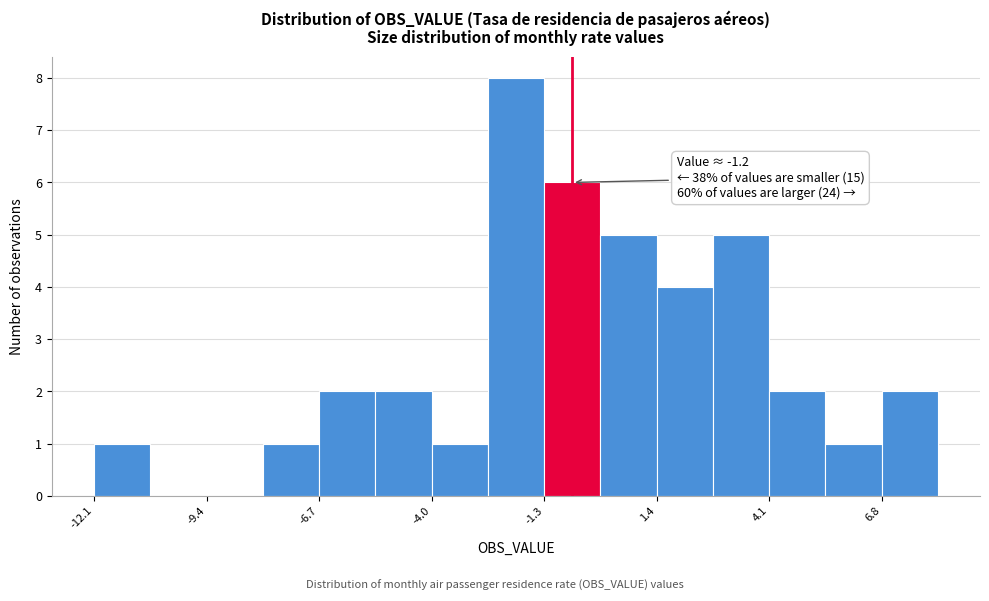

Around what value on the x-axis is the tallest bar? Give the approximate position of its centre, as read against the axis.

-2.0